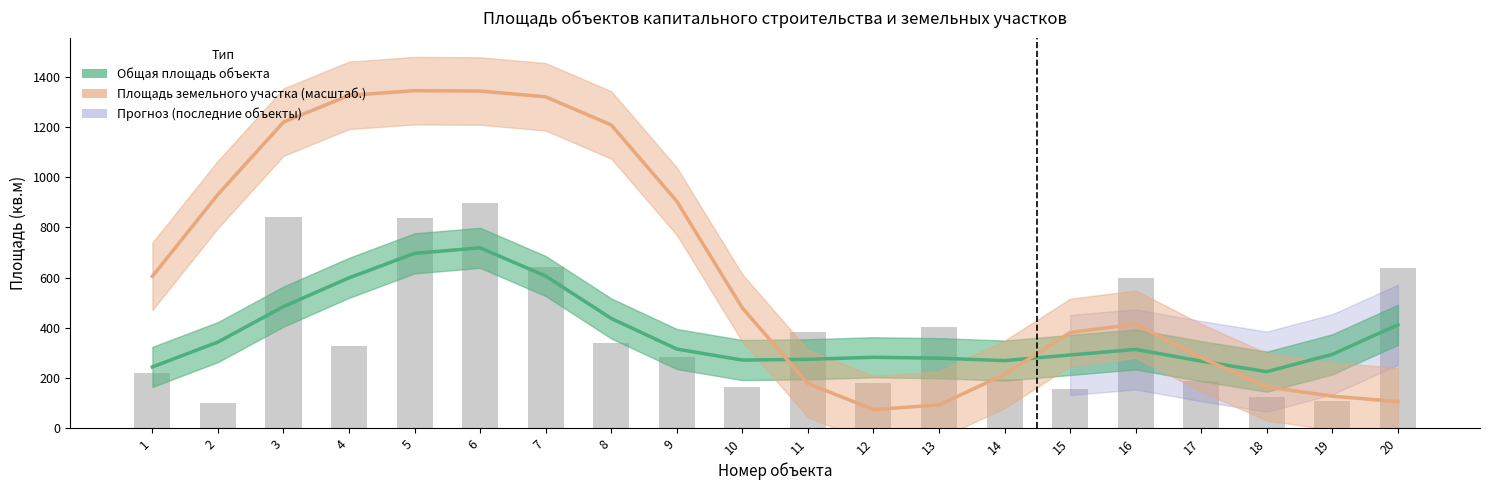

What is the change in value from 15 to 16?

+442.8